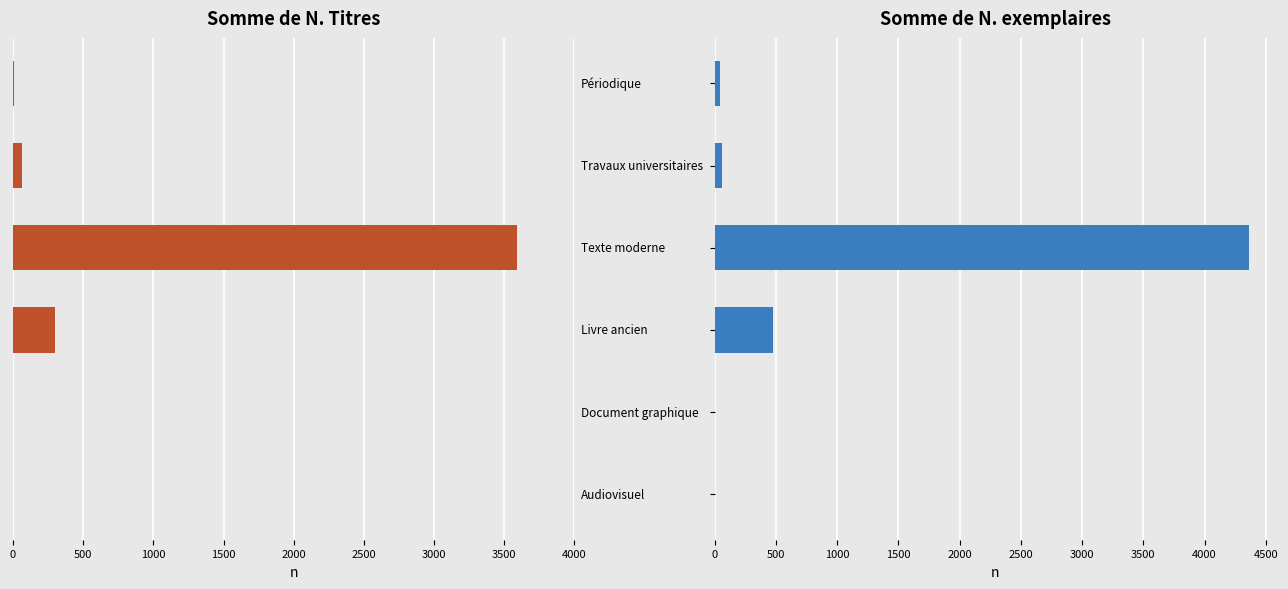

At how many categories does at least one series exceed -745?

6